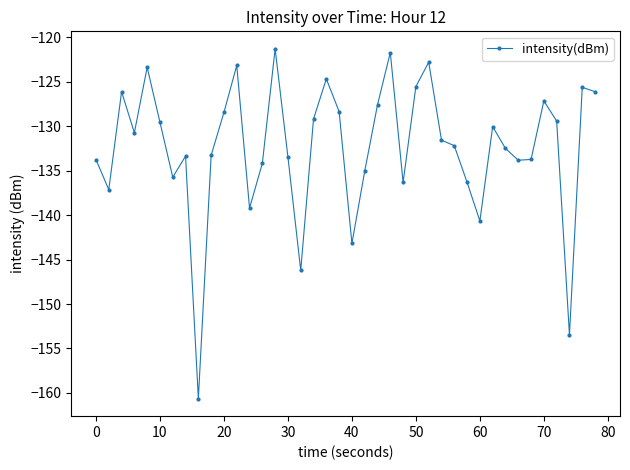

What is the value of the 31st point from the left?

-140.7